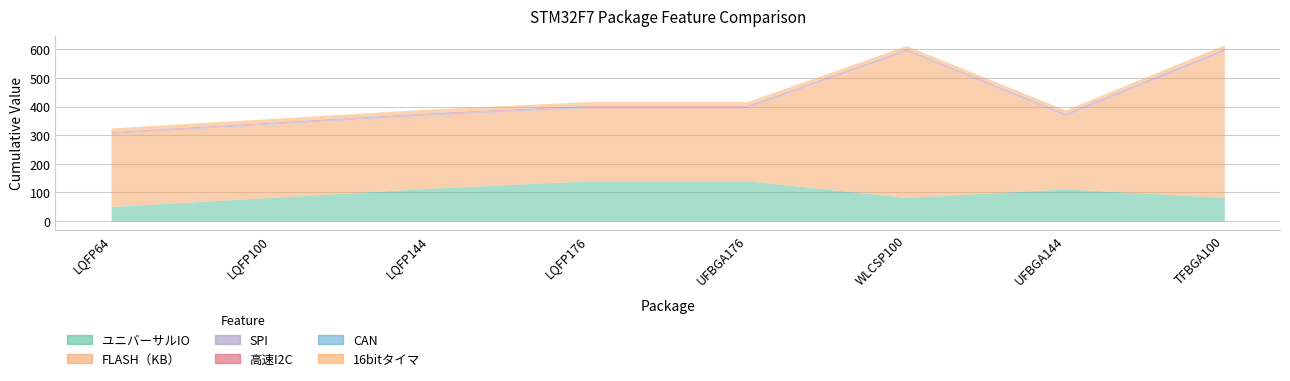

How many values in the ユニバーサルIO series are below 112?

4